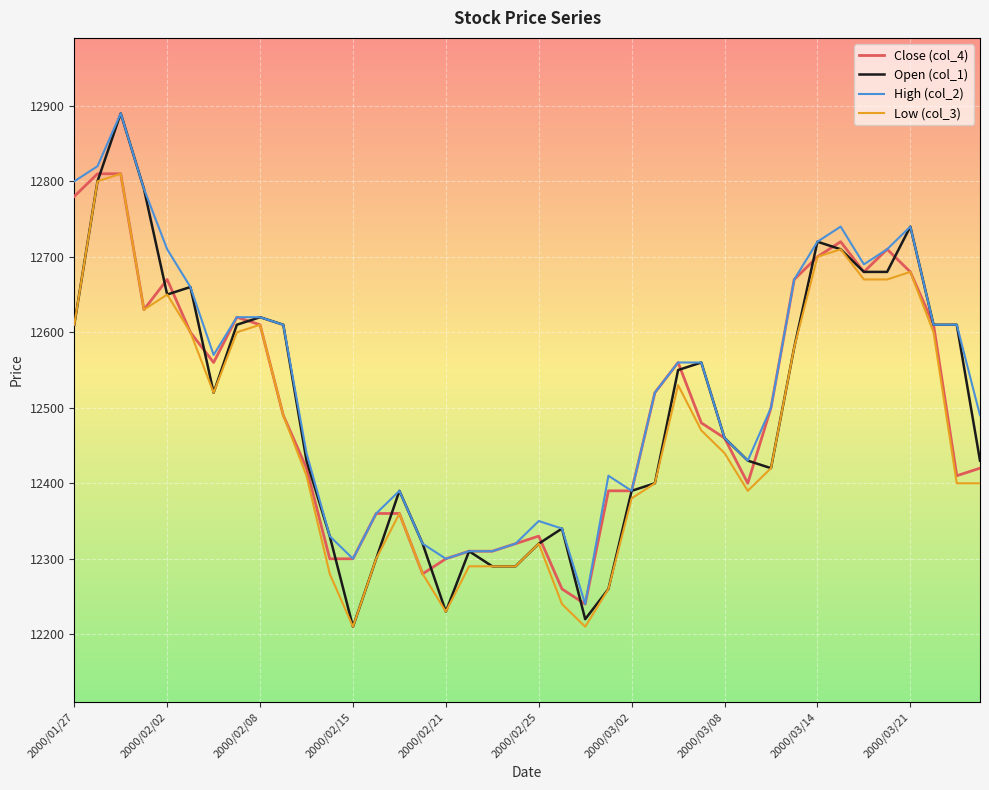

What is the minimum value shown in the chart?

12210